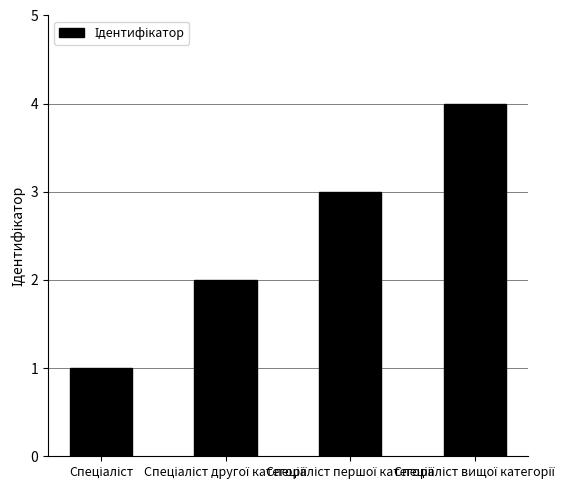

What is the sum of all values?

10